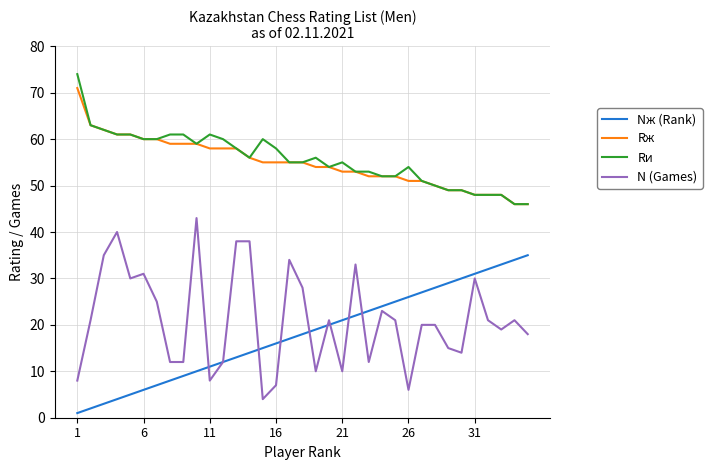

Reading left to right, transcribe all the data shown in this chart.

Nж (Rank): 1	2	3	4	5	6	7	8	9	10	11	12	13	14	15	16	17	18	19	20	21	22	23	24	25	26	27	28	29	30	31	32	33	34	35
Rж: 71	63	62	61	61	60	60	59	59	59	58	58	58	56	55	55	55	55	54	54	53	53	52	52	52	51	51	50	49	49	48	48	48	46	46
Rи: 74	63	62	61	61	60	60	61	61	59	61	60	58	56	60	58	55	55	56	54	55	53	53	52	52	54	51	50	49	49	48	48	48	46	46
N (Games): 8	21	35	40	30	31	25	12	12	43	8	12	38	38	4	7	34	28	10	21	10	33	12	23	21	6	20	20	15	14	30	21	19	21	18